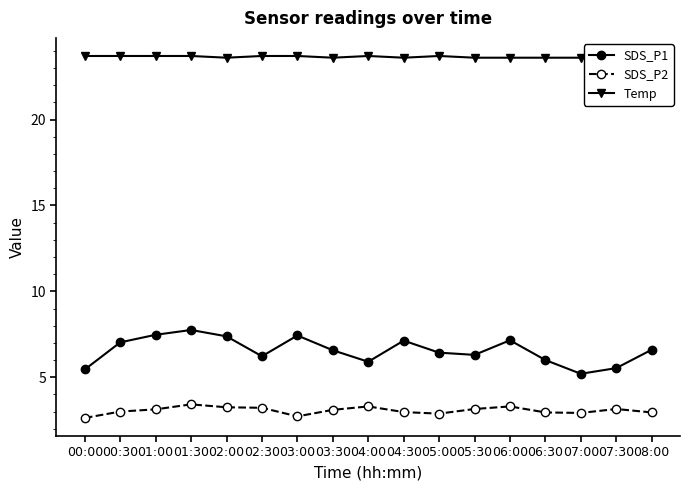

What is the average value of the Temp series?

23.6